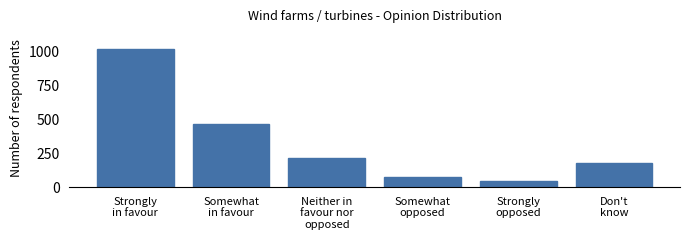

Reading left to right, list all the values displayed in this chart.

1019	468	213	74	46	180